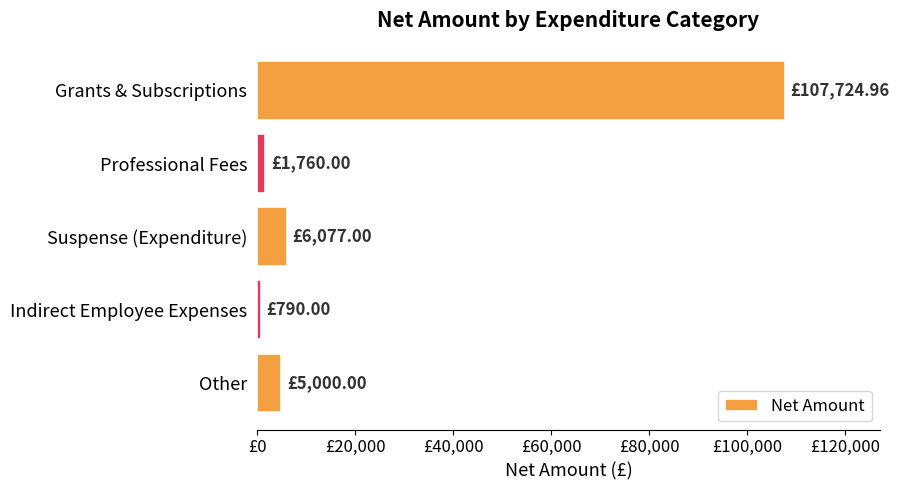

Are the bars grouped side by side (vs. stacked)?

No